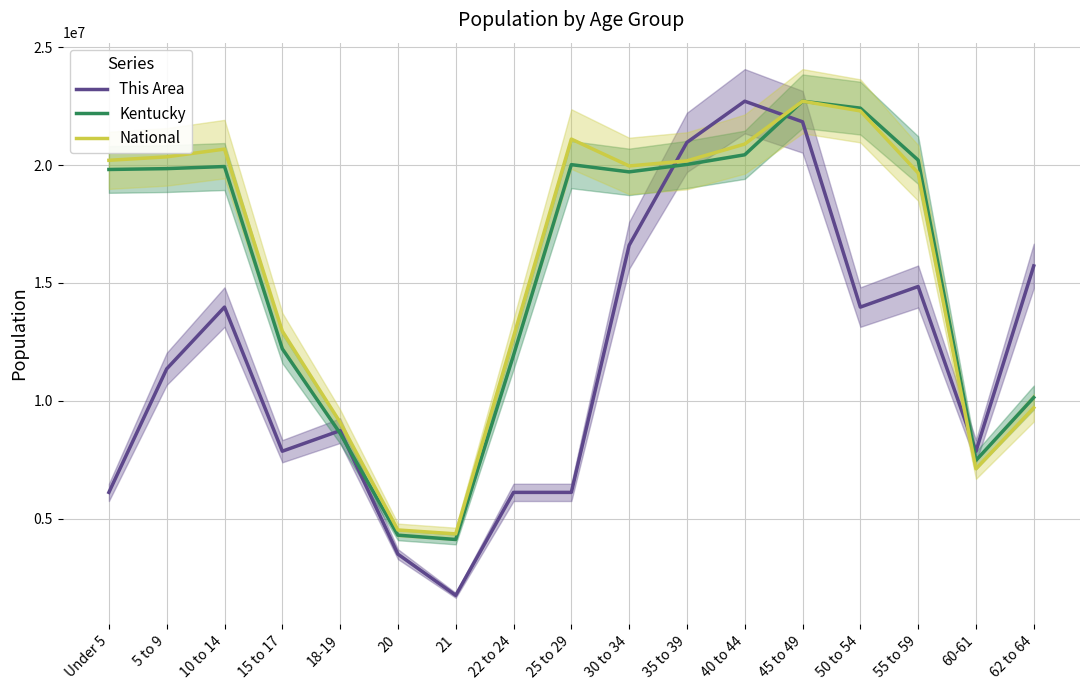

Where does the National series first go above 19962099?

Under 5